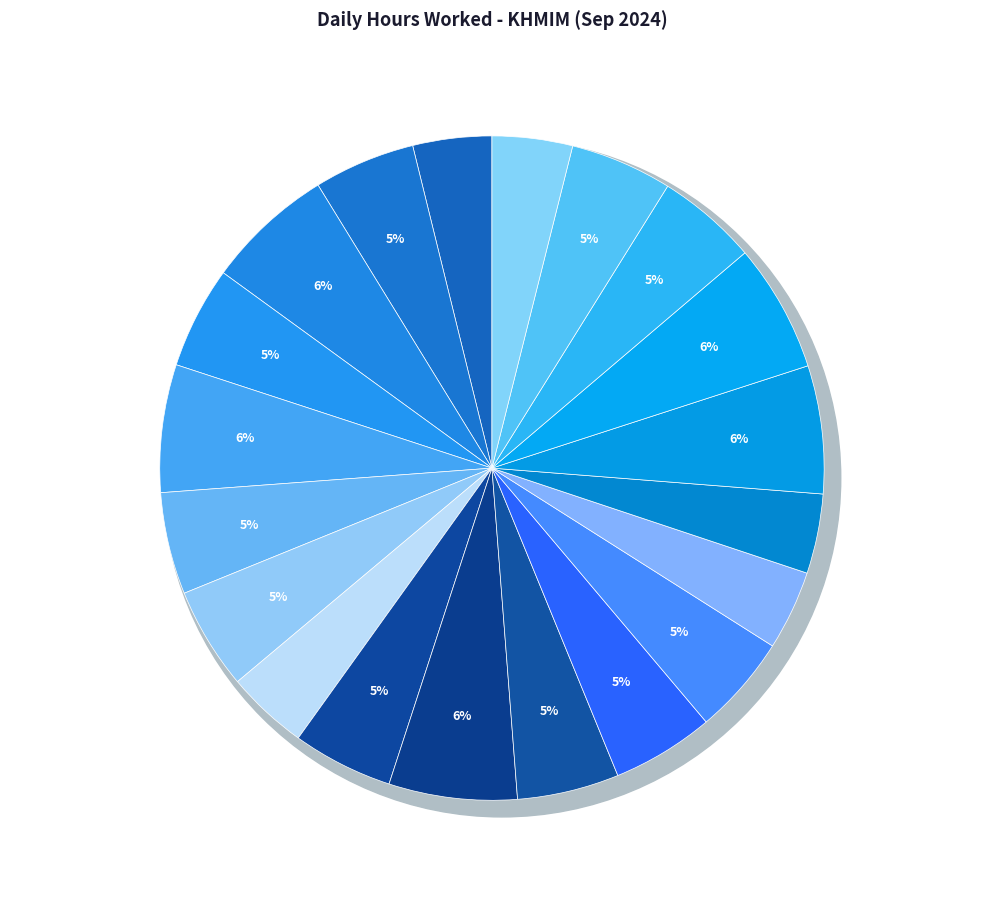

To the nearest percent, what percentage of the pie is Day 3 (Tue)?

6%